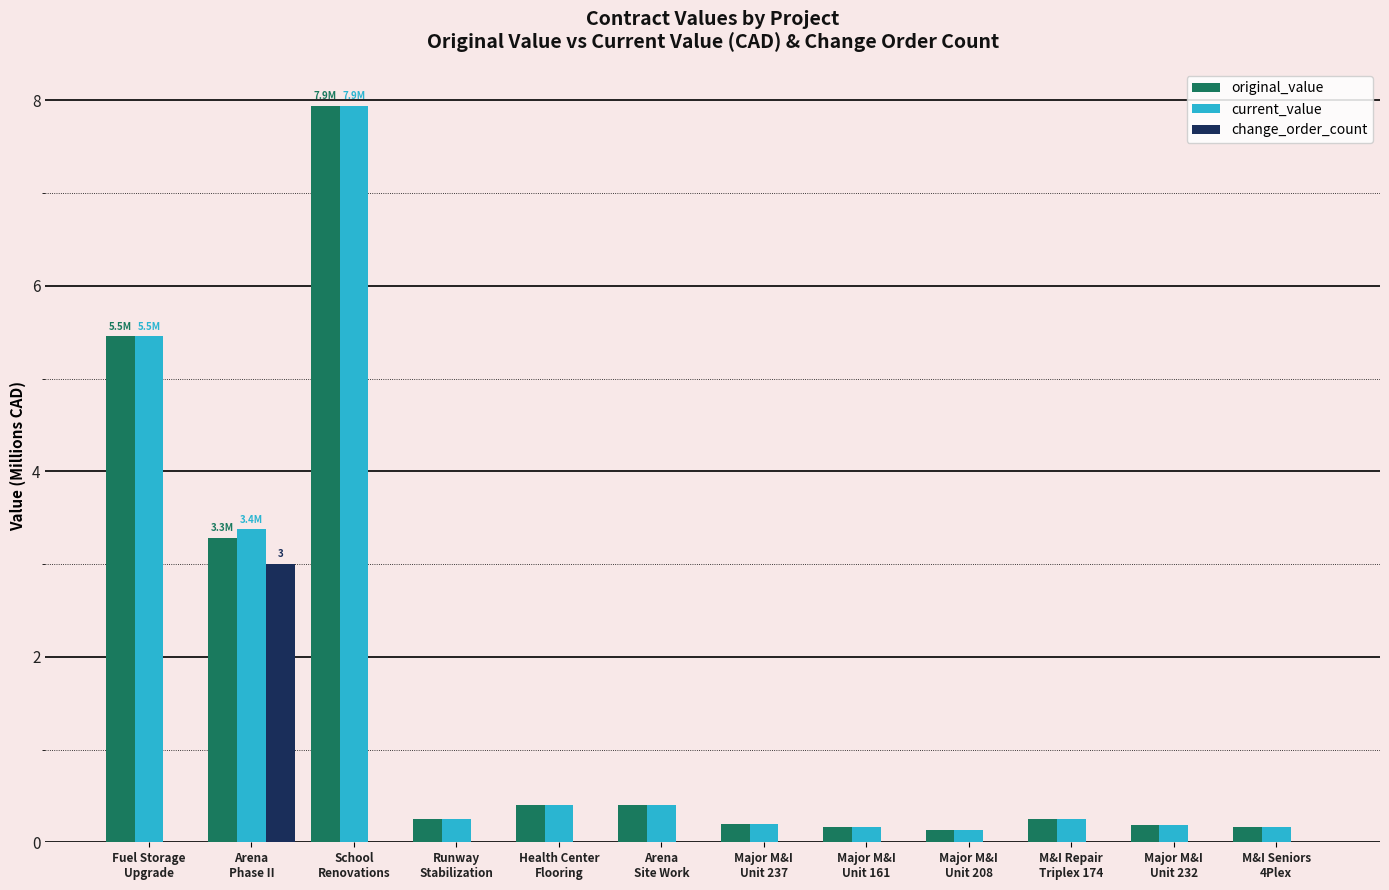

The value of current_value at Fuel Storage
Upgrade is 8.9. True or false?

False